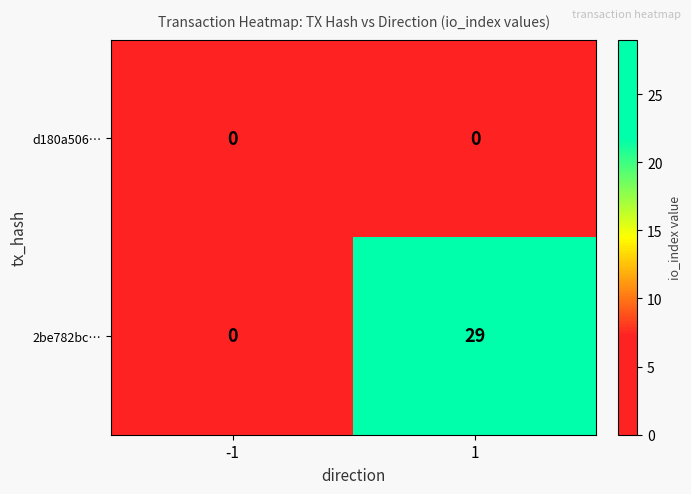

The value of 2be782bc… at 1 is 29. True or false?

True